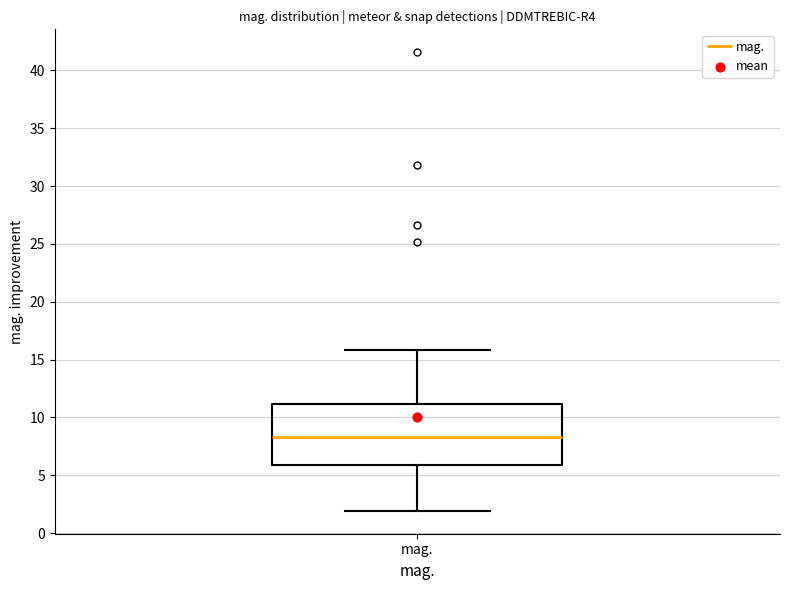

Transcribe this box plot: give where the median line is, the range the box spans, and where the two whiskers end, as read against the y-axis. The values are not printed on the chart, so give them approximately, as read against the axis.

median 8.5, box 6.0 to 11.0, whiskers 2.0 to 16.0